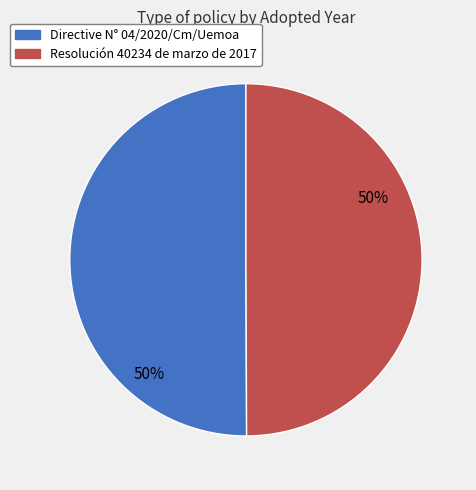

How many slices are in this pie chart?

2